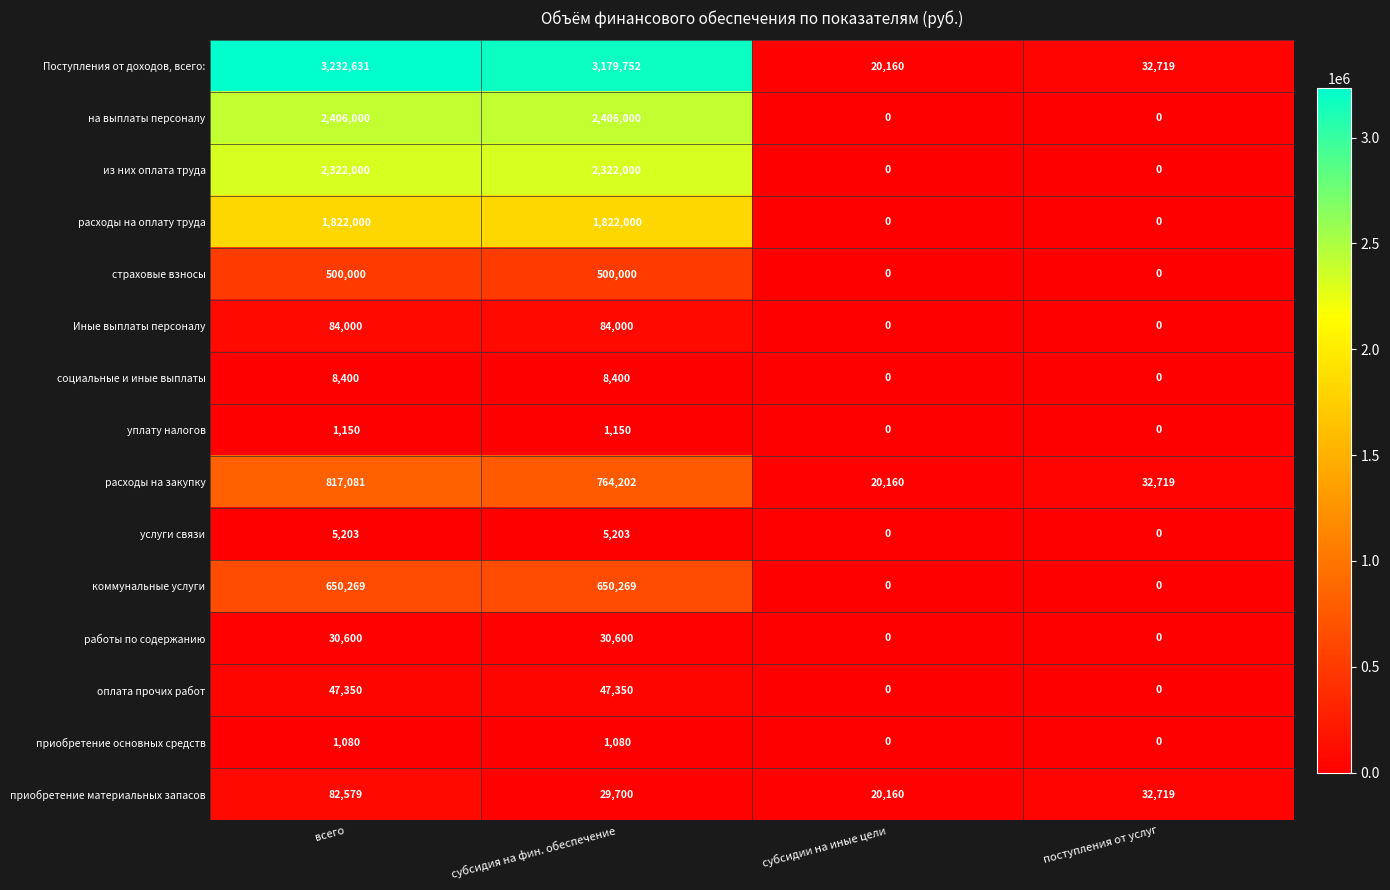

Which series has the largest total across all categories?

Поступления от доходов, всего: